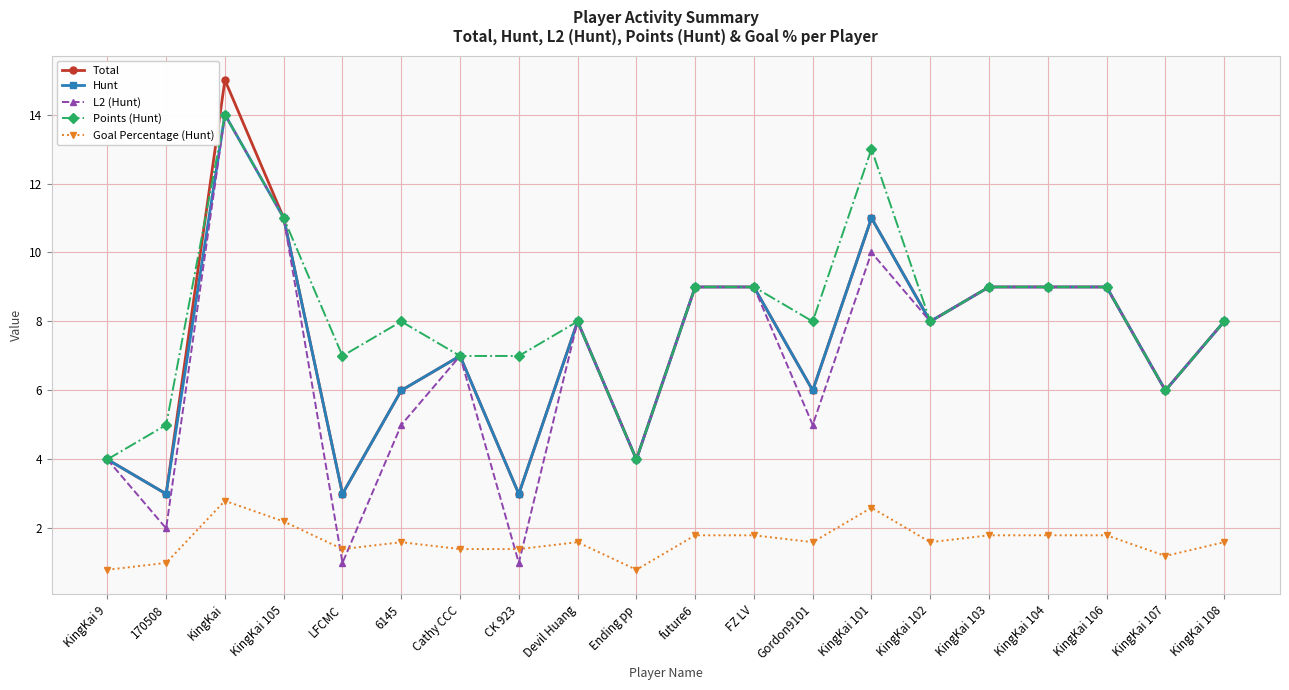

True or false: Goal Percentage (Hunt) and Hunt cross at least once.

False